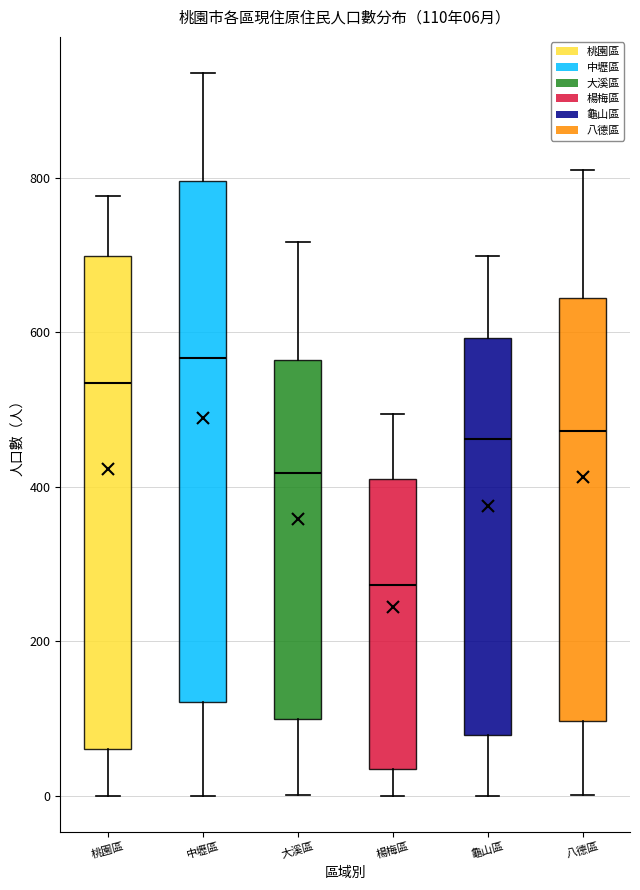

Comparing the boxes themselves (not the whiskers), which one is the tallest?

中壢區